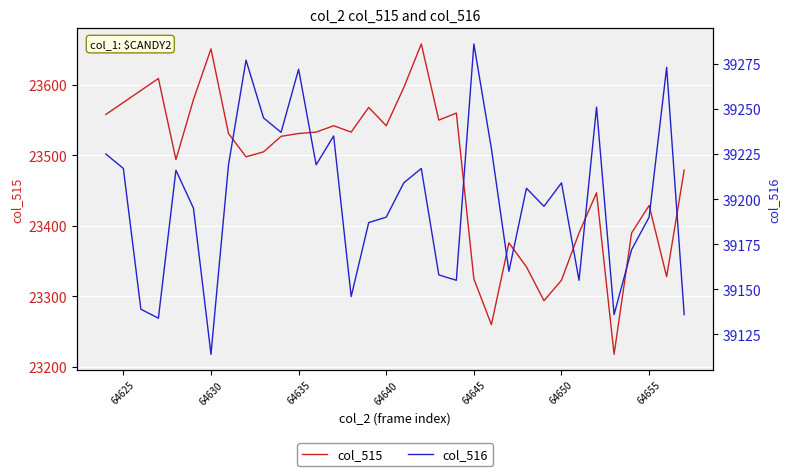

How many distinct data groups are displayed?

2